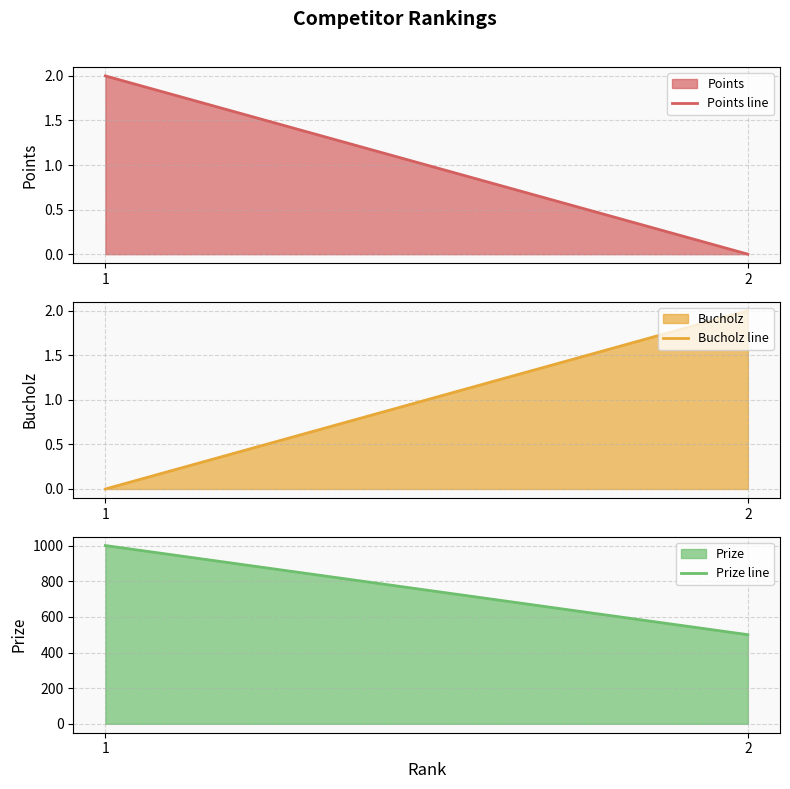

How many lines are shown in the chart?

3